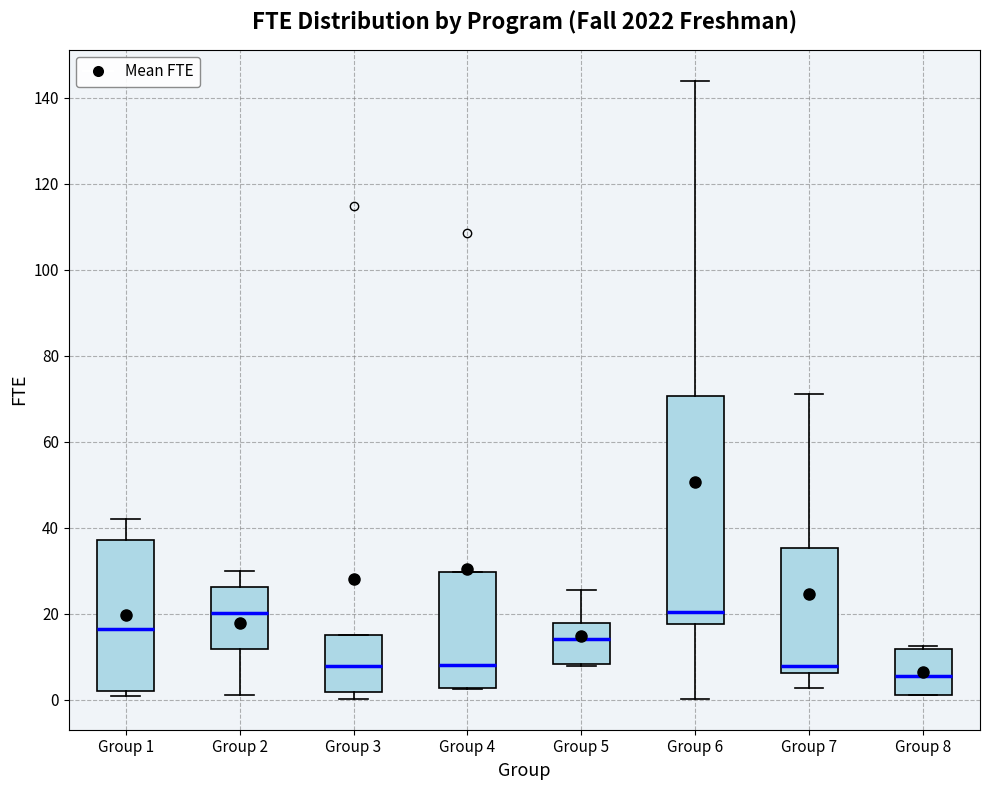

Reading left to right, transcribe this box plot: for each box, give where its median line is, the range the box spans, and where its two whiskers end, as read against the y-axis. The values are not printed on the chart, so give them approximately, as read against the axis.

Group 1: median 16, box 2 to 38, whiskers 0 to 42
Group 2: median 20, box 12 to 26, whiskers 2 to 30
Group 3: median 8, box 2 to 14, whiskers 0 to 14
Group 4: median 8, box 2 to 30, whiskers 2 to 30
Group 5: median 14, box 8 to 18, whiskers 8 to 26
Group 6: median 20, box 18 to 70, whiskers 0 to 144
Group 7: median 8, box 6 to 36, whiskers 2 to 72
Group 8: median 6, box 2 to 12, whiskers 2 to 12 (just above the box's upper edge)